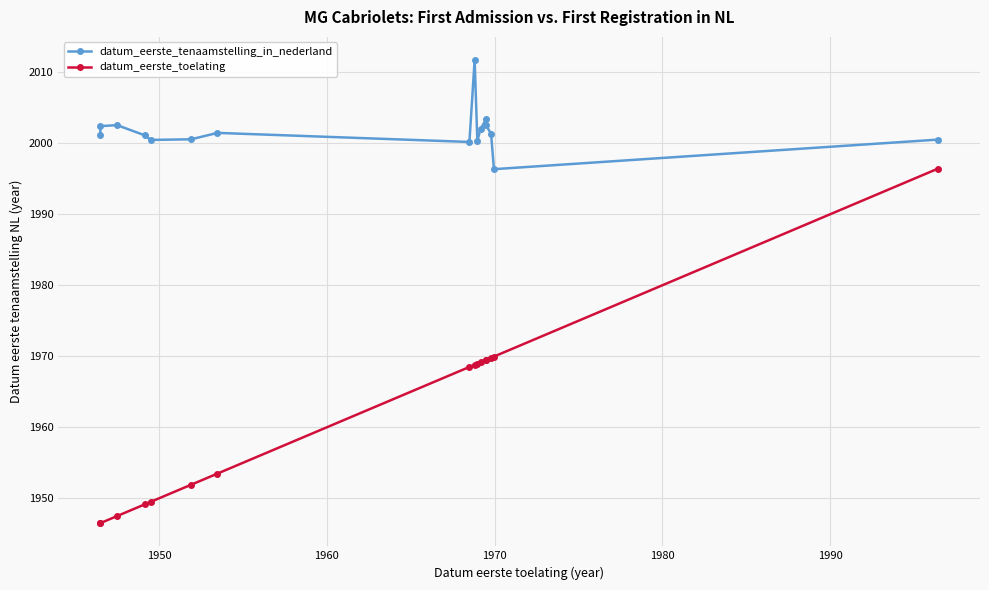

How many data points in datum_eerste_toelating are above 1968?

9